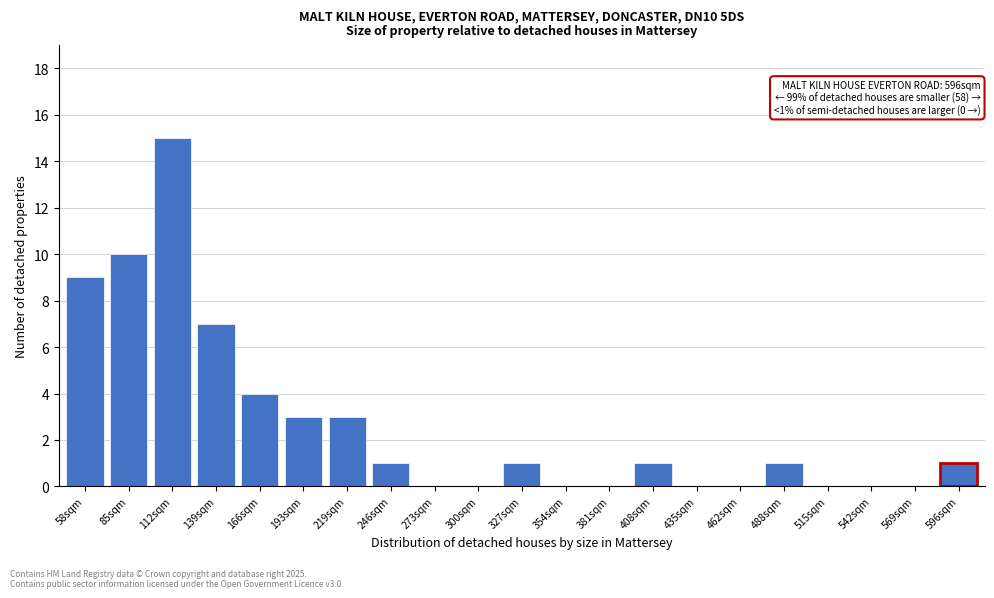

Reading left to right, transcribe all the data shown in this chart.

58sqm=9	85sqm=10	112sqm=15	139sqm=7	166sqm=4	193sqm=3	219sqm=3	246sqm=1	273sqm=0	300sqm=0	327sqm=1	354sqm=0	381sqm=0	408sqm=1	435sqm=0	462sqm=0	488sqm=1	515sqm=0	542sqm=0	569sqm=0	596sqm=1